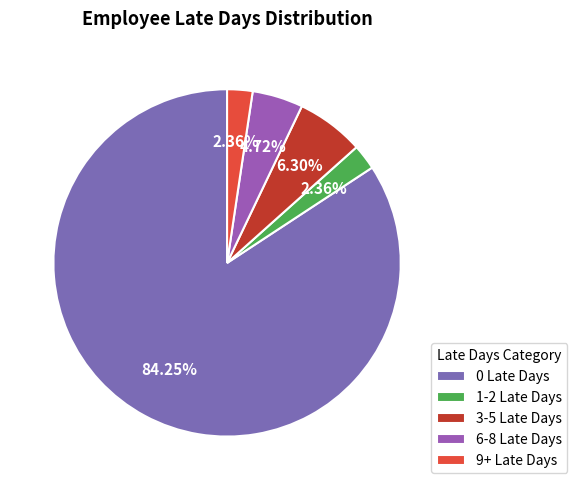

What percentage is the 3-5 Late Days slice, to the nearest percent?

6%